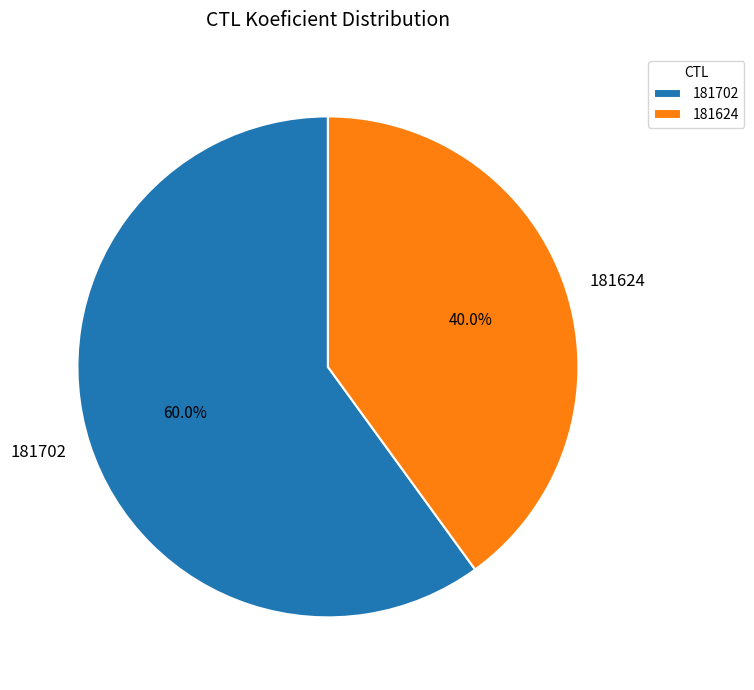

What percentage is NOT represented by 181702?

40.0%